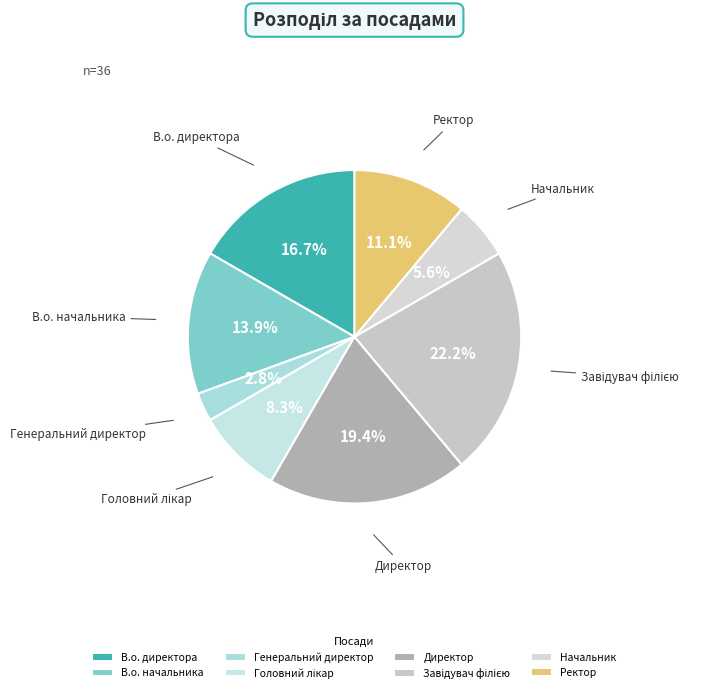

True or false: В.о. начальника accounts for 14% of the total.

True